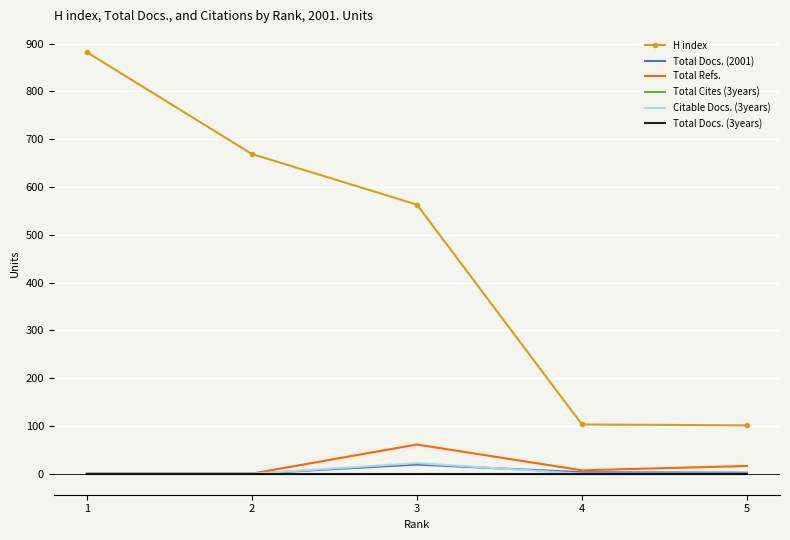

List the series in order of their peak value, lowest first.

Total Cites (3years), Total Docs. (3years), Total Docs. (2001), Citable Docs. (3years), Total Refs., H index